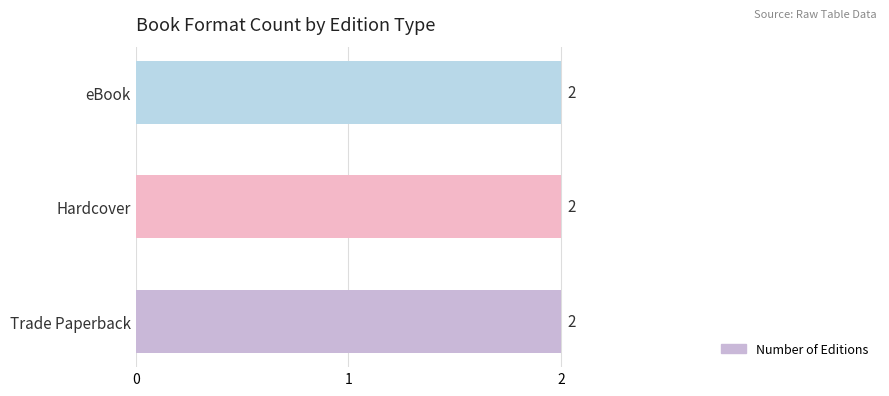

Does the chart contain stacked bars?

No